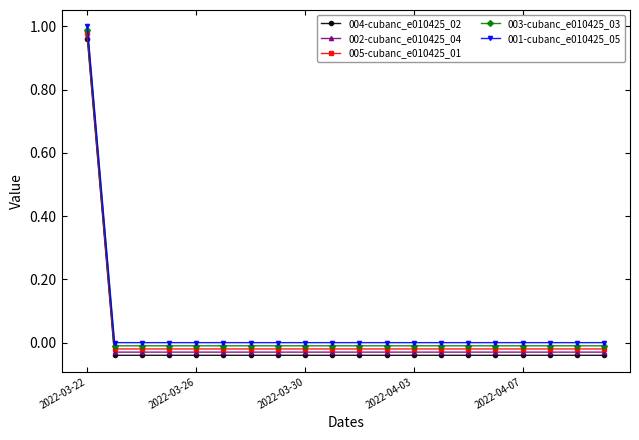

True or false: 001-cubanc_e010425_05 and 005-cubanc_e010425_01 cross at least once.

False